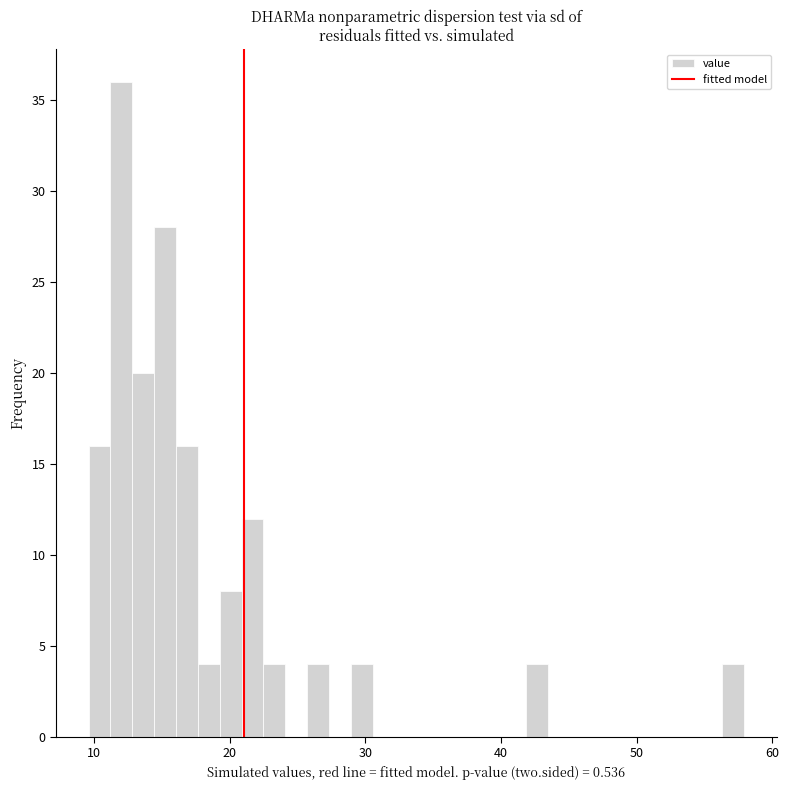

Around what value on the x-axis is the tallest bar? Give the approximate position of its centre, as read against the axis.

12